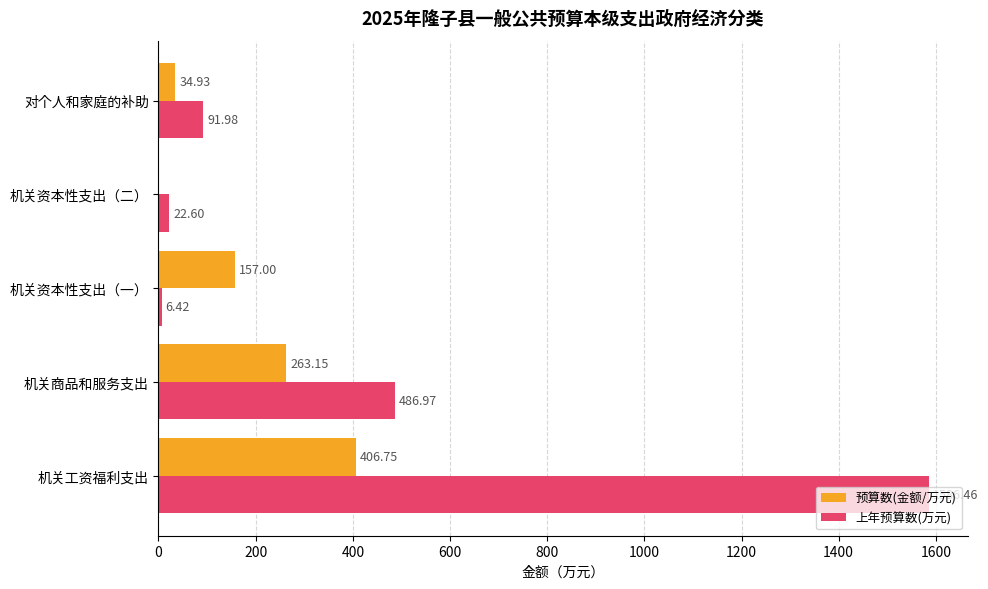

What is the average value of the 上年预算数(万元) series?

438.9